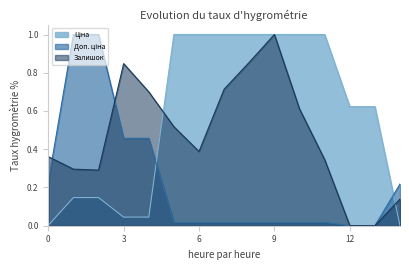

At which category is the sum across all series the highest?

9